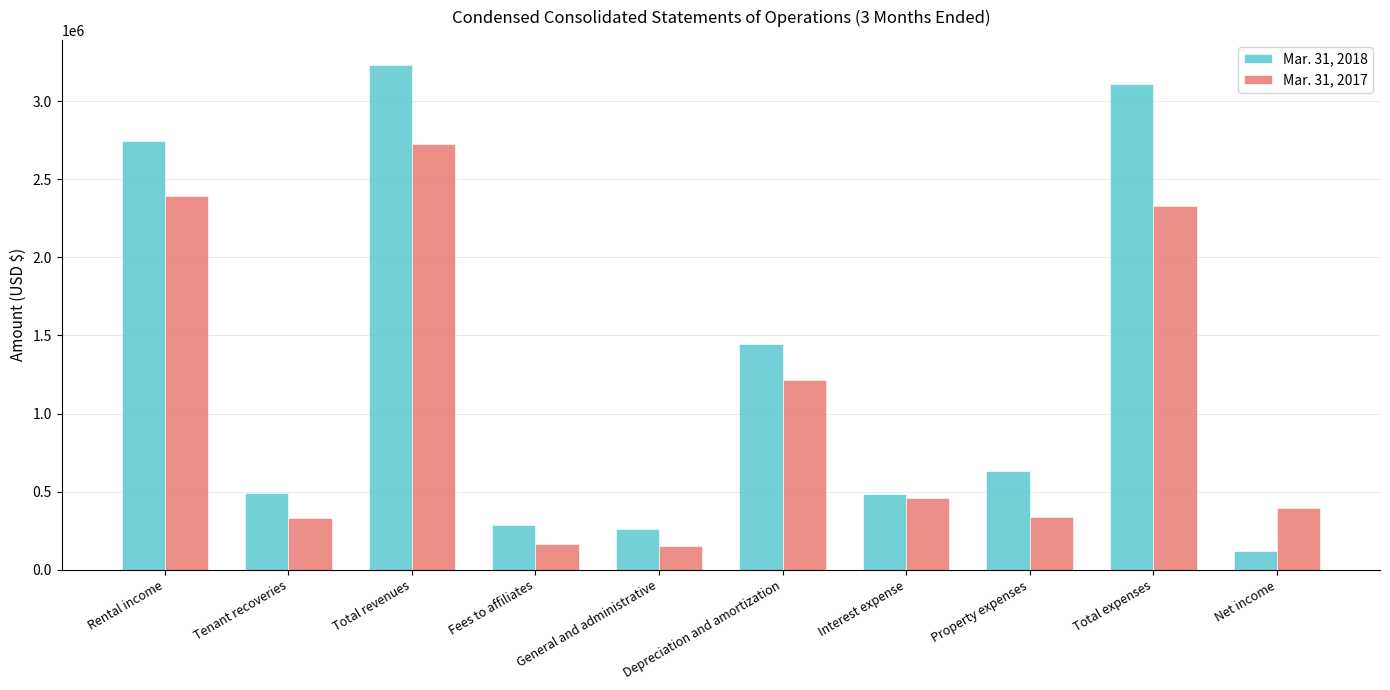

How many bars are there in total?

20